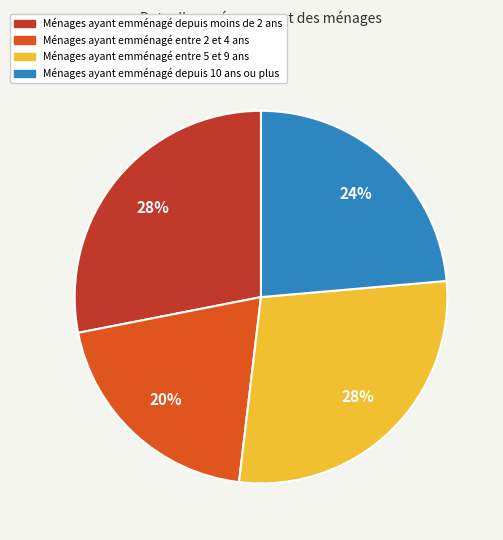

How many slices are in this pie chart?

4